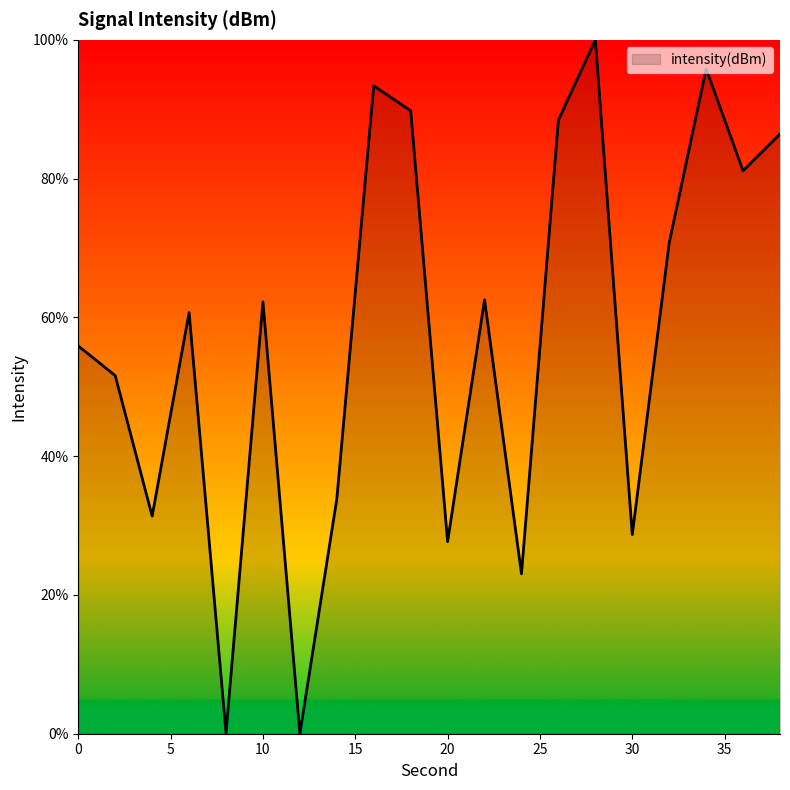

How many lines are shown in the chart?

1